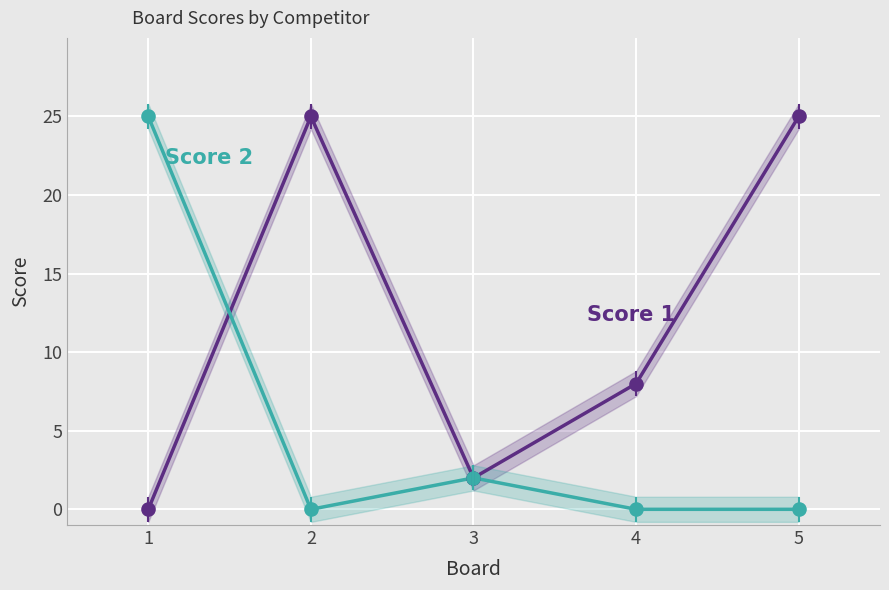

Is the value of Score 1 at 5 greater than the value of Score 2 at 1?

No